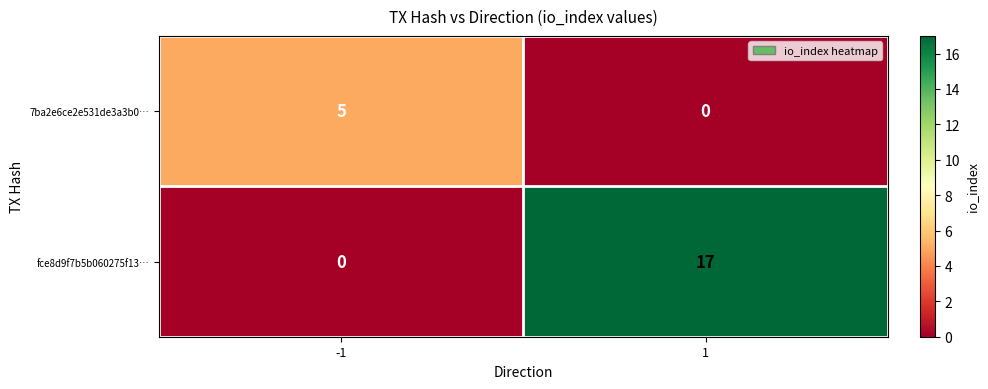

At which category is the sum across all series the highest?

1